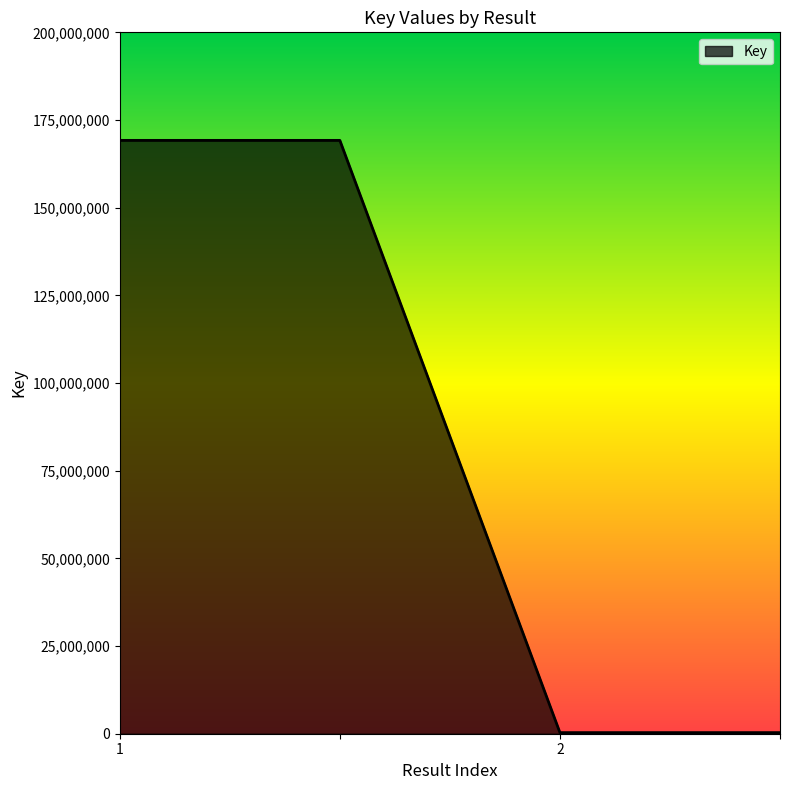

Reading right to left, list all the values displayed in this chart.

314619	314619	169193105	169193105